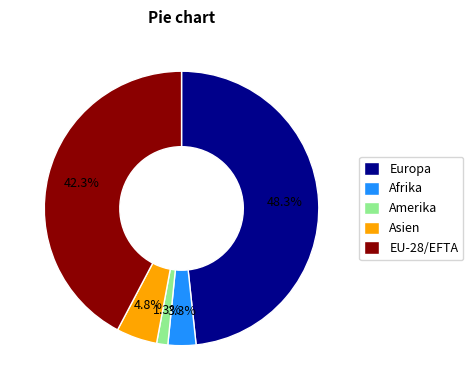

To the nearest percent, what is the average slice percentage?

20%